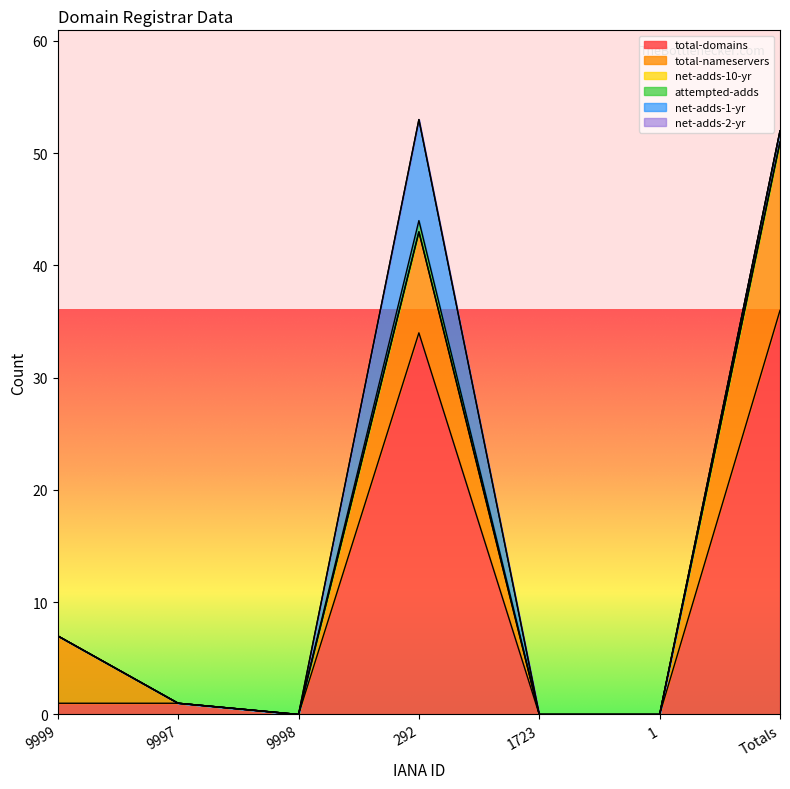

In attempted-adds, how many points are higher than both neighbors (excluding endpoints)?

1